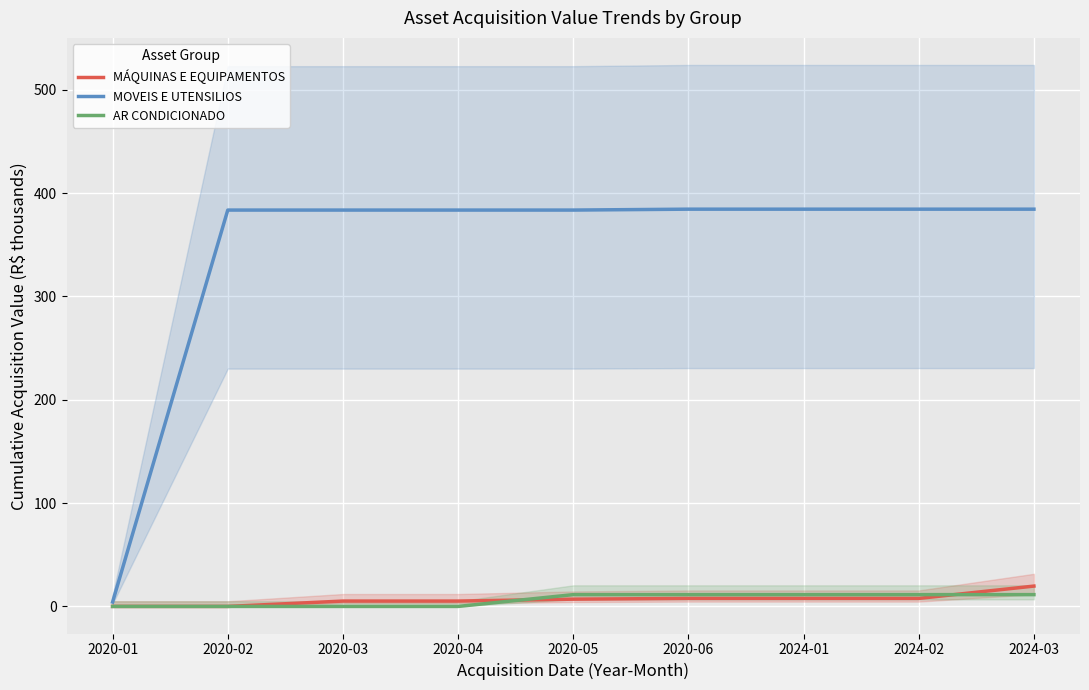

Between 2020-05 and 2020-06, which is larger?

2020-06